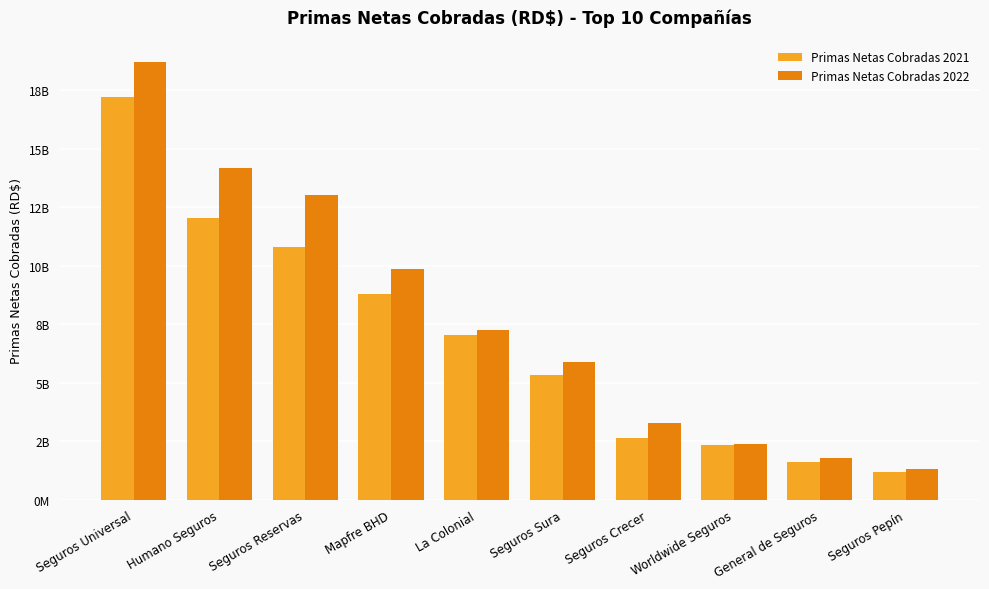

Which series has the widest spread of values?

Primas Netas Cobradas 2022